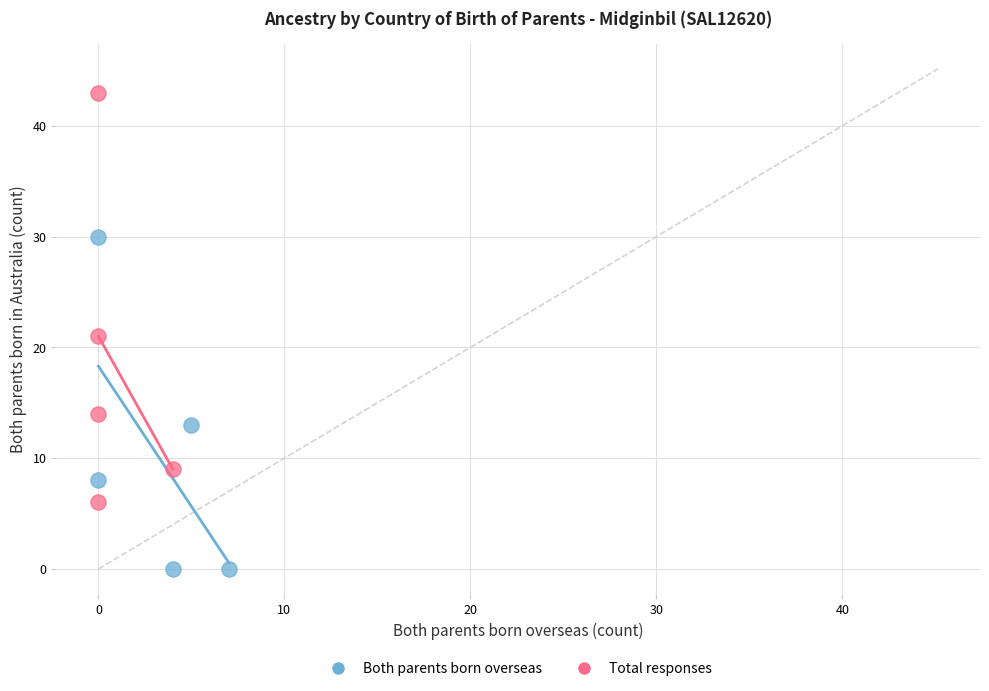

Which series has the widest spread of Y values?

Total responses